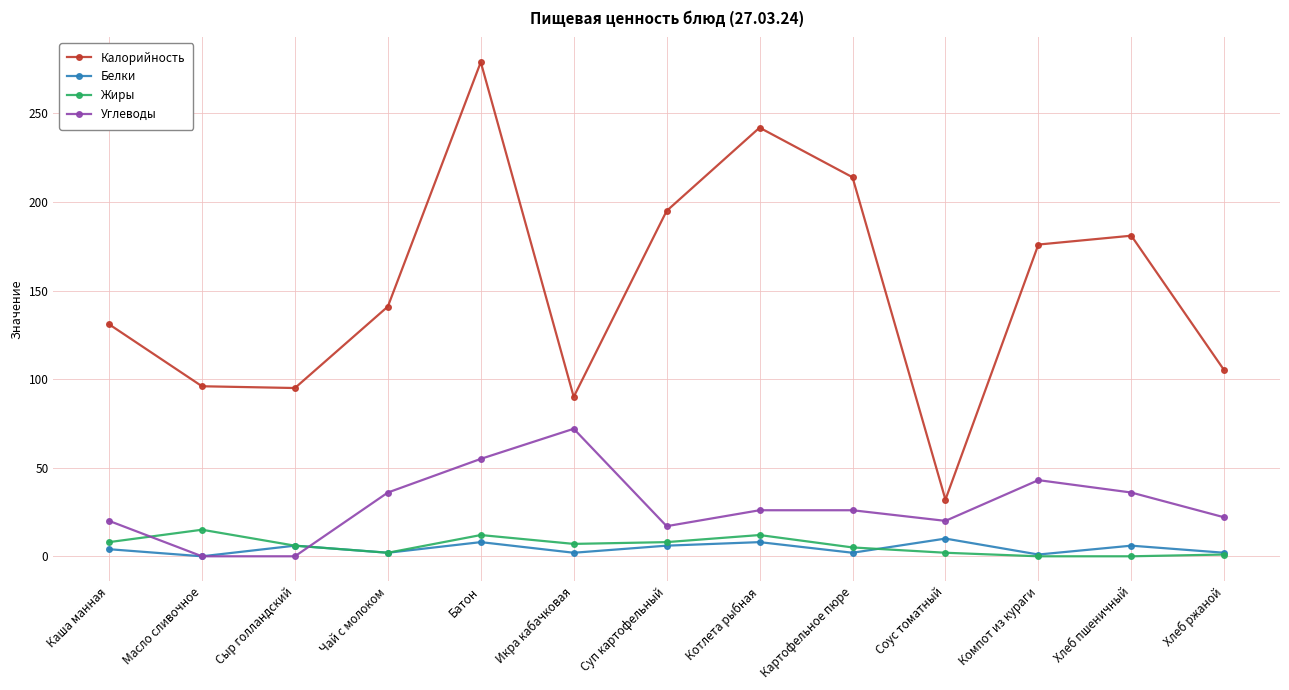

At which category does Жиры reach its first local valley?

Чай с молоком